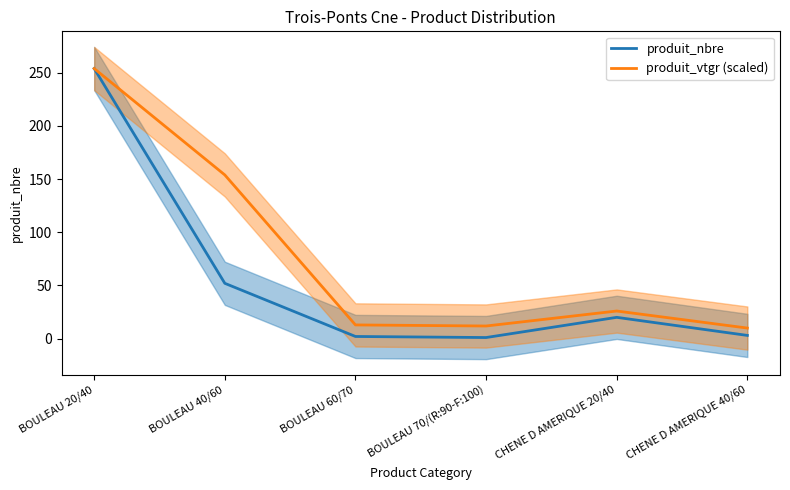

The value of produit_vtgr (scaled) at BOULEAU 20/40 is 337.3. True or false?

False